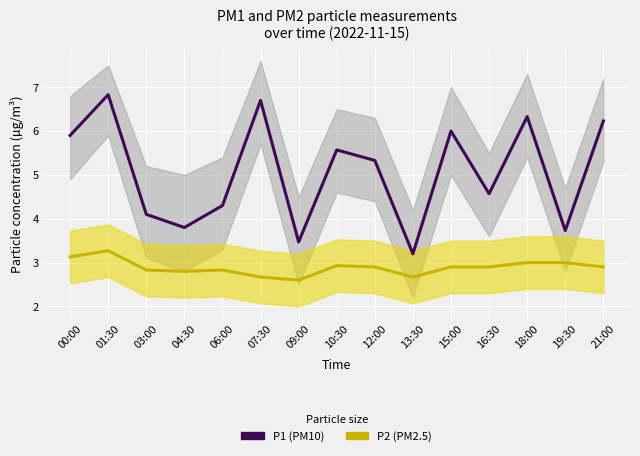

True or false: P1 (PM10) and P2 (PM2.5) cross at least once.

False